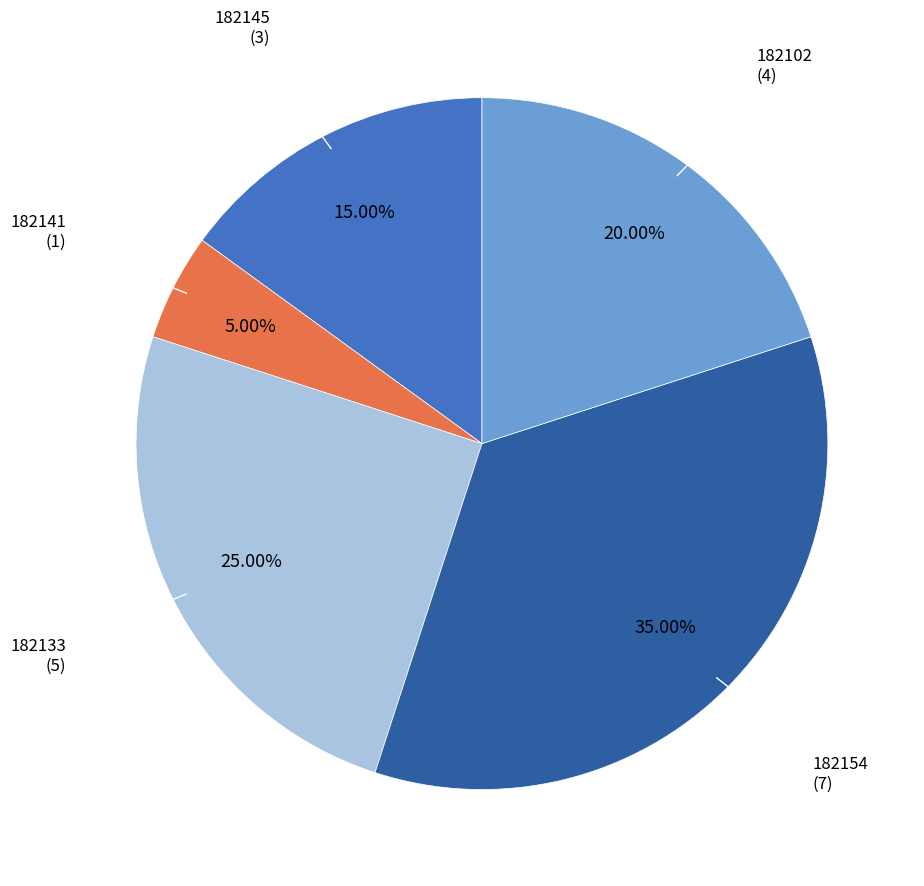

What is the total percentage of 182154 and 182133?

60.0%